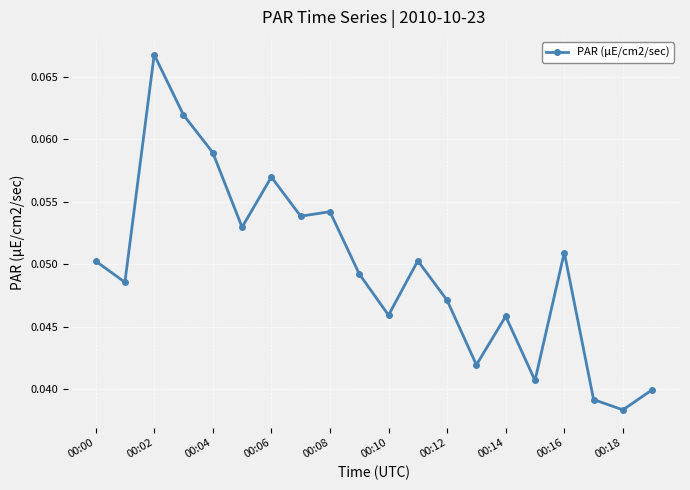

Count the values in the range 0 to 1.

20